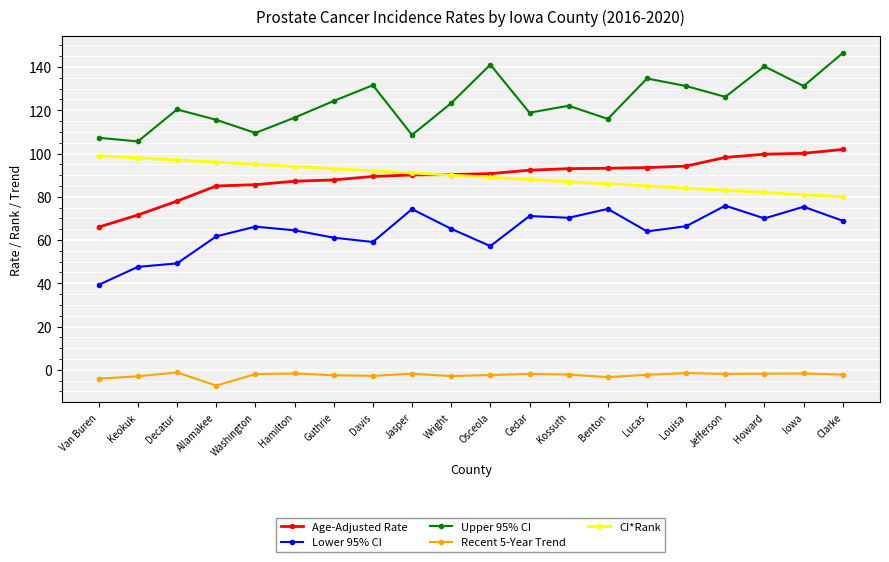

What is the difference between the maximum and minimum values in the Lower 95% CI series?

36.6